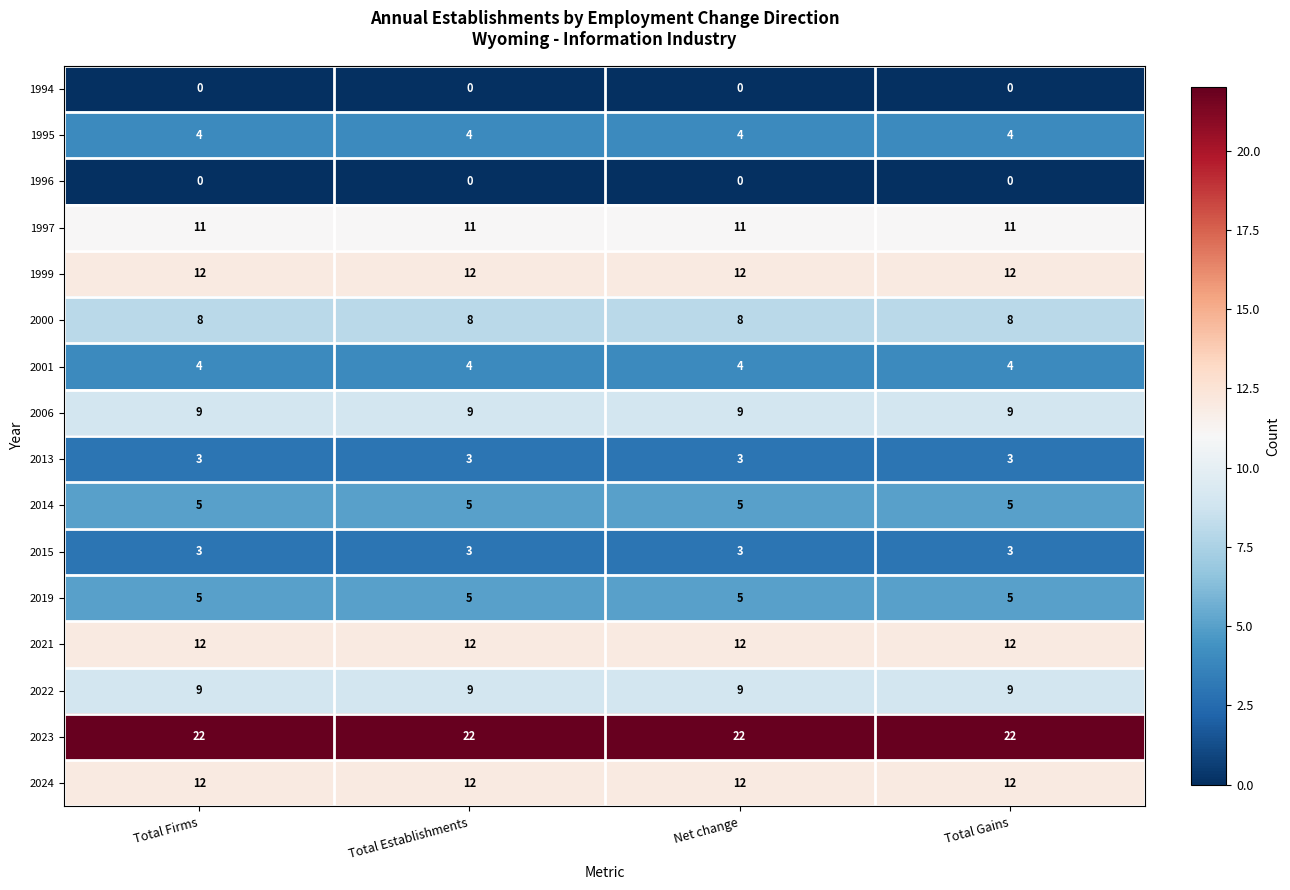

What is the average value of the 2013 series?

3